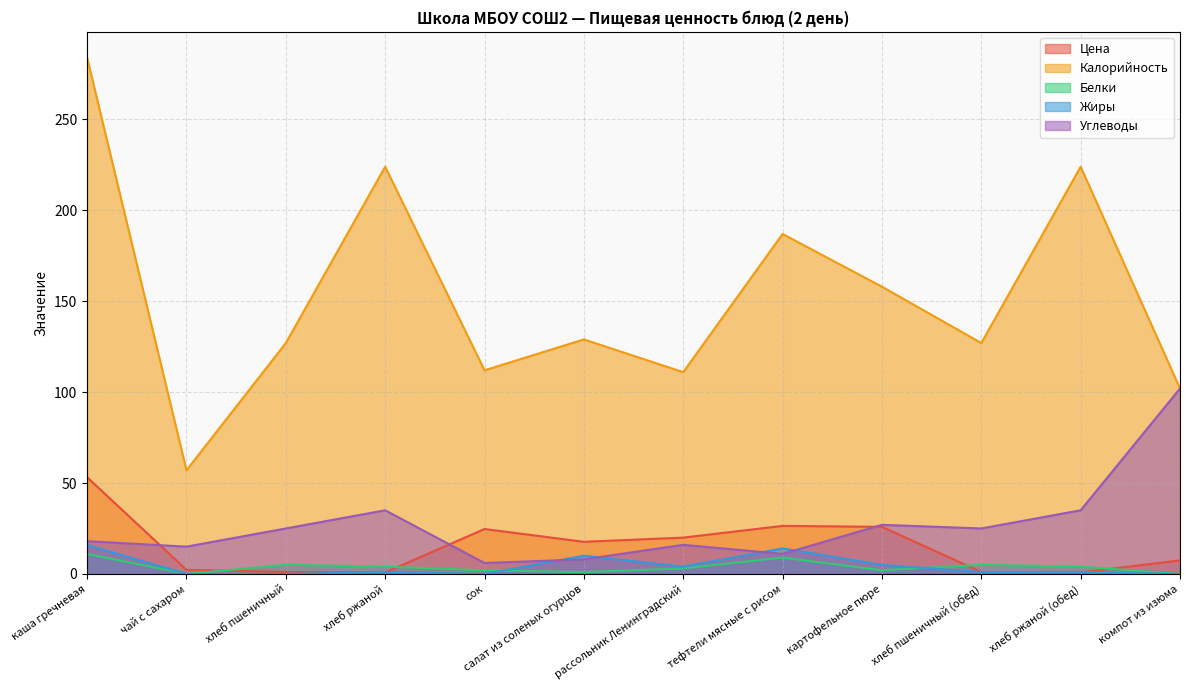

What is the label of the 6th point from the left?

салат из соленых огурцов